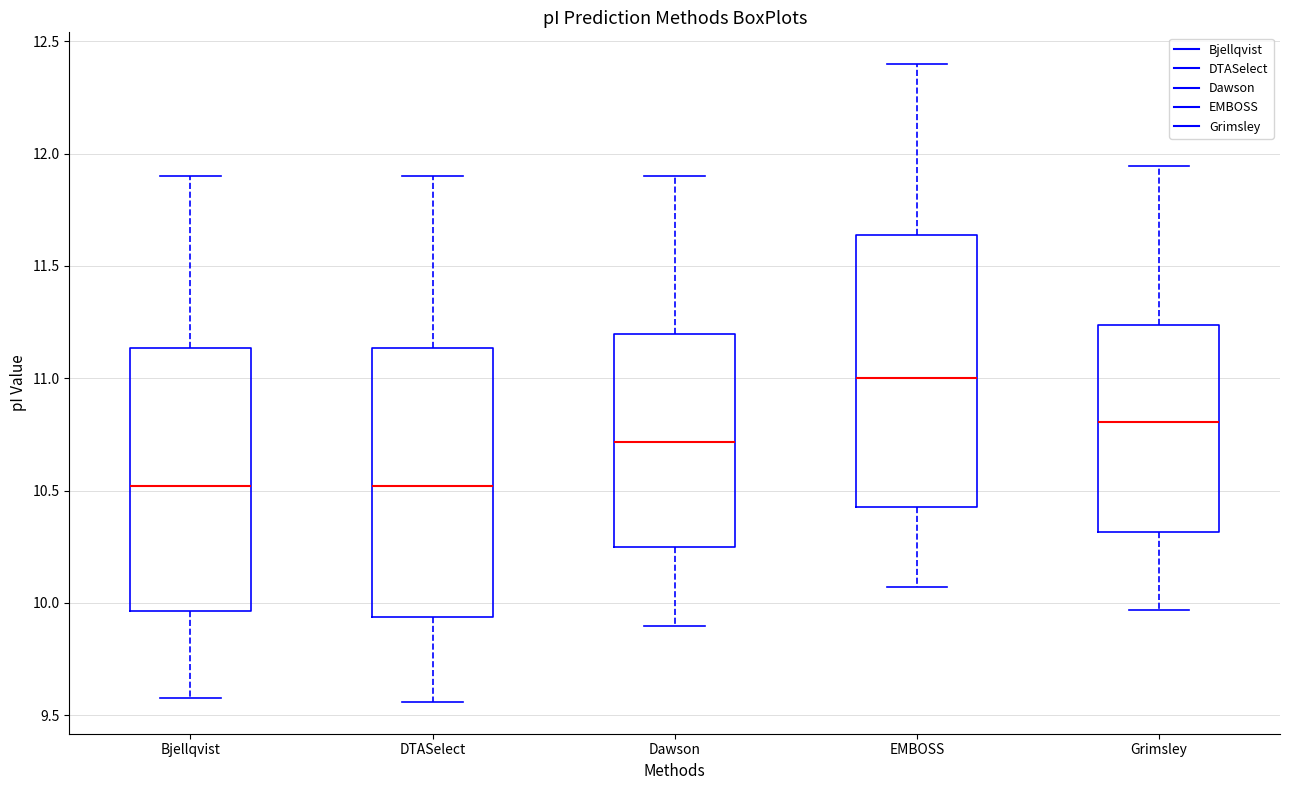

Reading left to right, transcribe this box plot: for each box, give where its median line is, the range the box spans, and where its two whiskers end, as read against the y-axis. The values are not printed on the chart, so give them approximately, as read against the axis.

Bjellqvist: median 10.50, box 9.95 to 11.15, whiskers 9.60 to 11.90
DTASelect: median 10.50, box 9.95 to 11.15, whiskers 9.55 to 11.90
Dawson: median 10.70, box 10.25 to 11.20, whiskers 9.90 to 11.90
EMBOSS: median 11.00, box 10.45 to 11.65, whiskers 10.05 to 12.40
Grimsley: median 10.80, box 10.30 to 11.25, whiskers 9.95 to 11.95